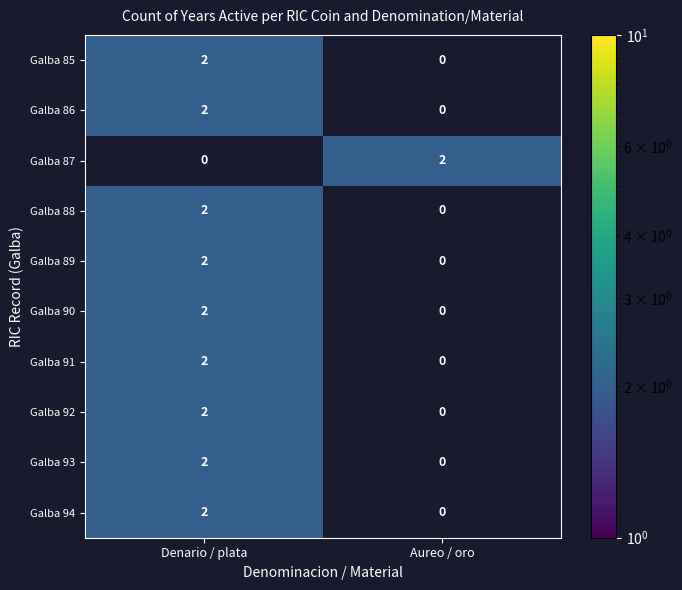

Reading right to left, what are all the values shown in this chart?

Galba 85: 0	2
Galba 86: 0	2
Galba 87: 2	0
Galba 88: 0	2
Galba 89: 0	2
Galba 90: 0	2
Galba 91: 0	2
Galba 92: 0	2
Galba 93: 0	2
Galba 94: 0	2